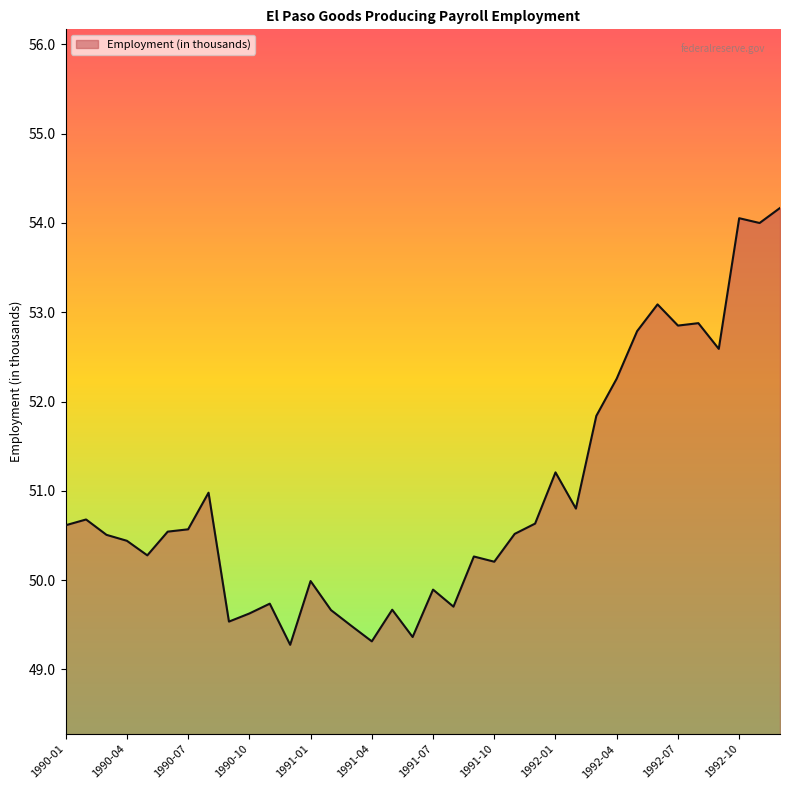

What is the difference between the maximum and minimum values?

4.9